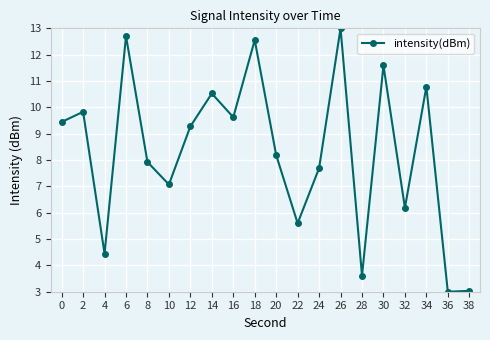

What is the difference between the second highest and minimum values?

9.7